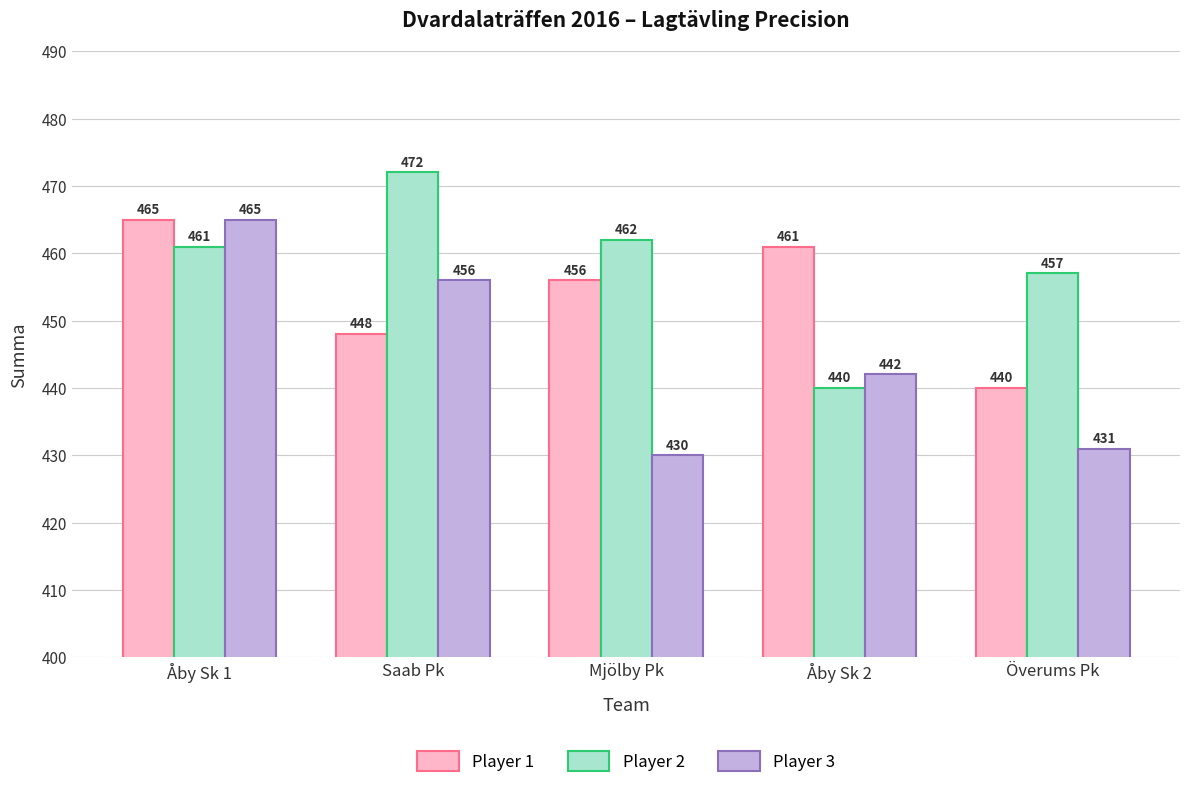

What is the lowest value of the Player 3 series?

430